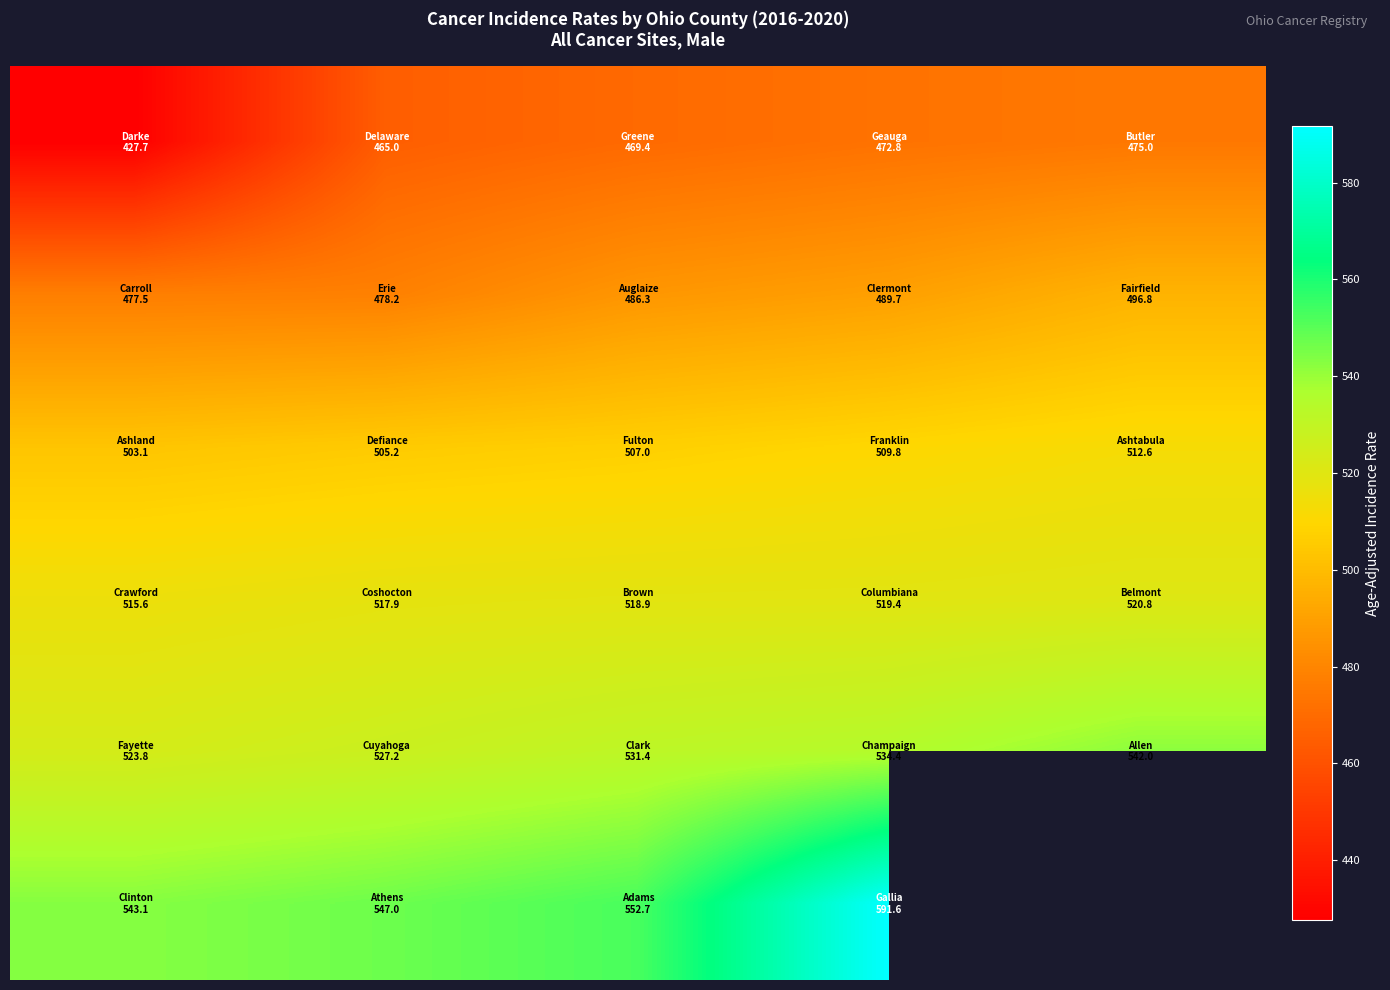

At which category is the sum across all series the highest?

3